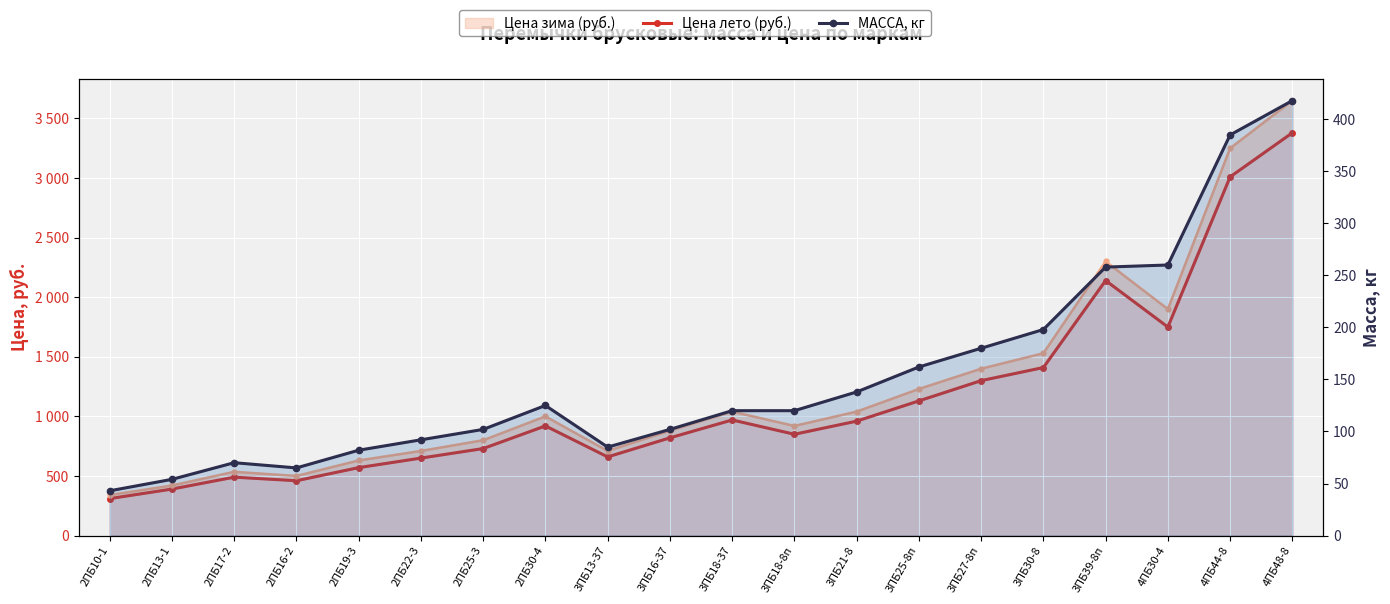

Is it true that Цена лето (руб.) equals 661 at 3ПБ30-8?

False